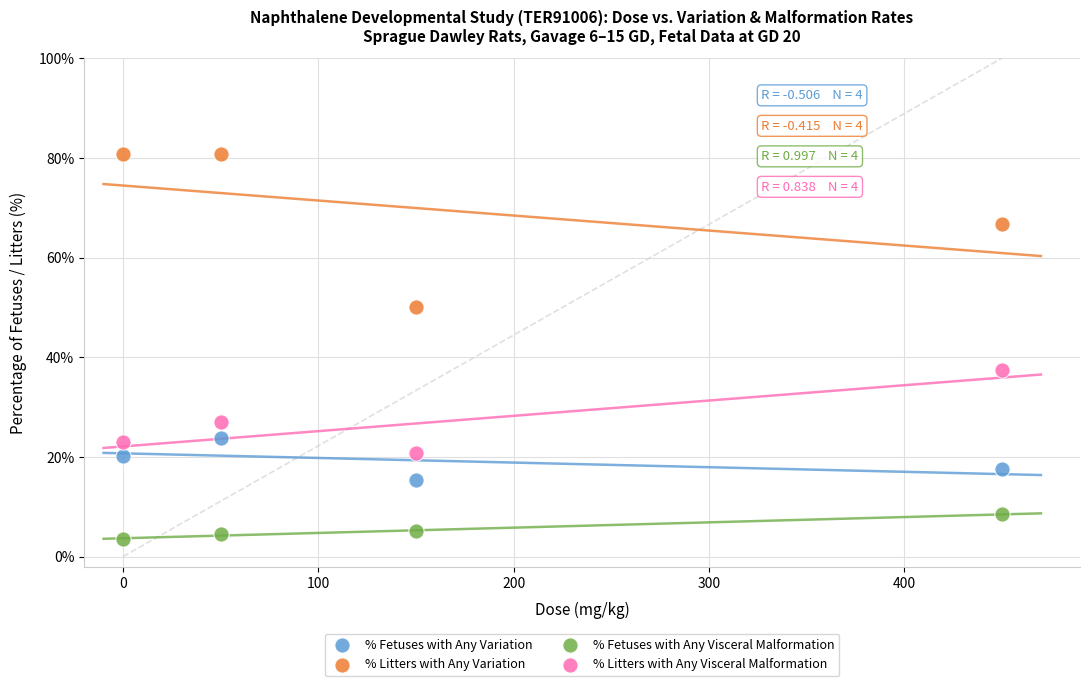

Which series reaches the minimum Y coordinate?

% Fetuses with Any Visceral Malformation